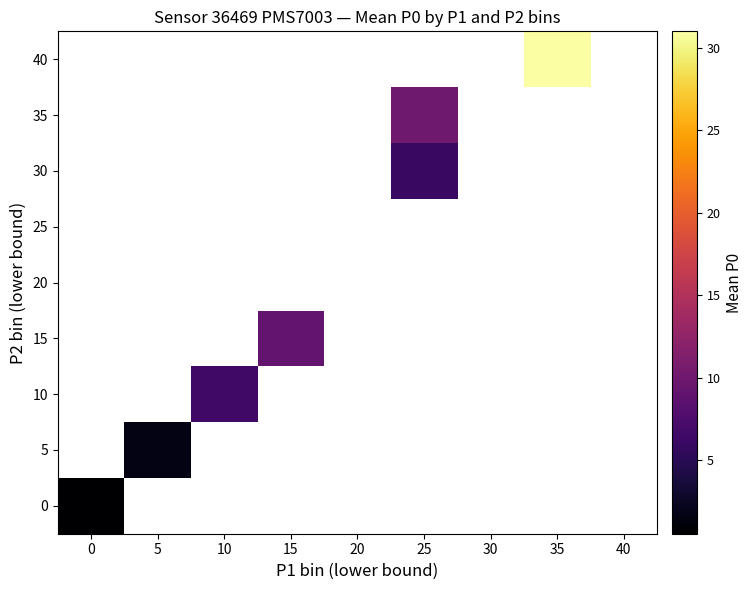

At how many categories does at least one series exceed 3?

4